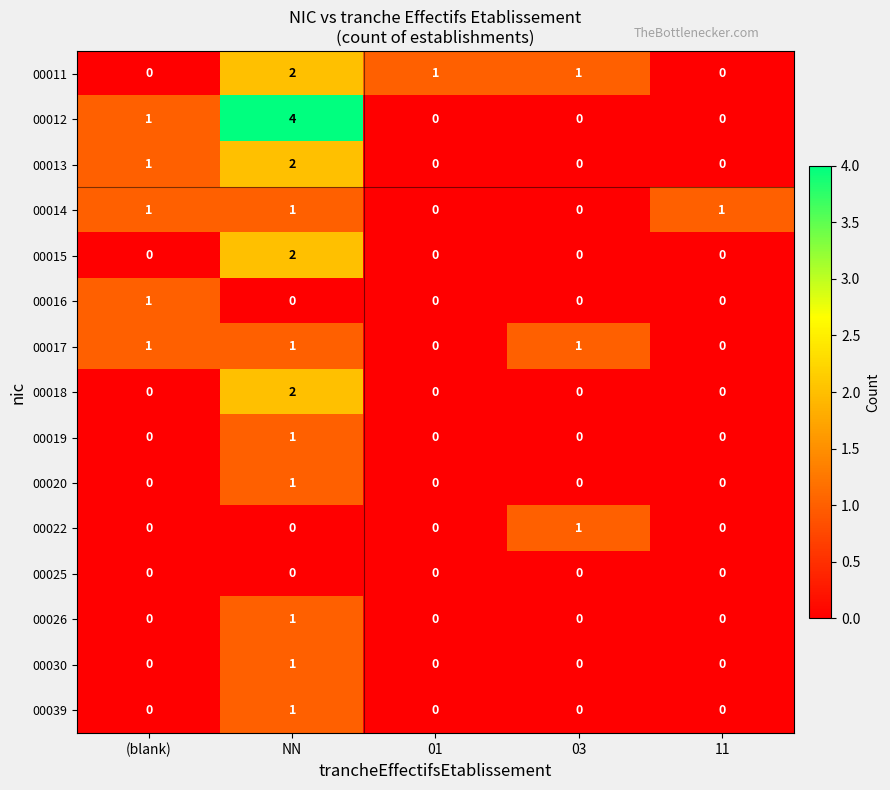

What is the maximum value shown in the chart?

4